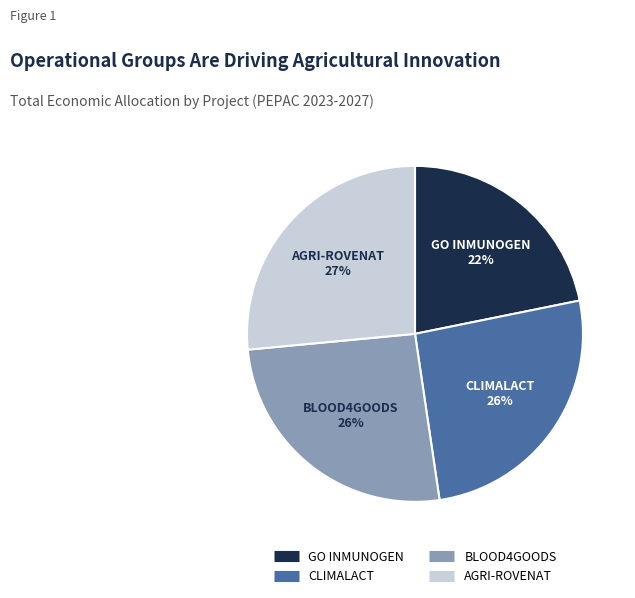

To the nearest percent, what portion does AGRI-ROVENAT represent?

27%